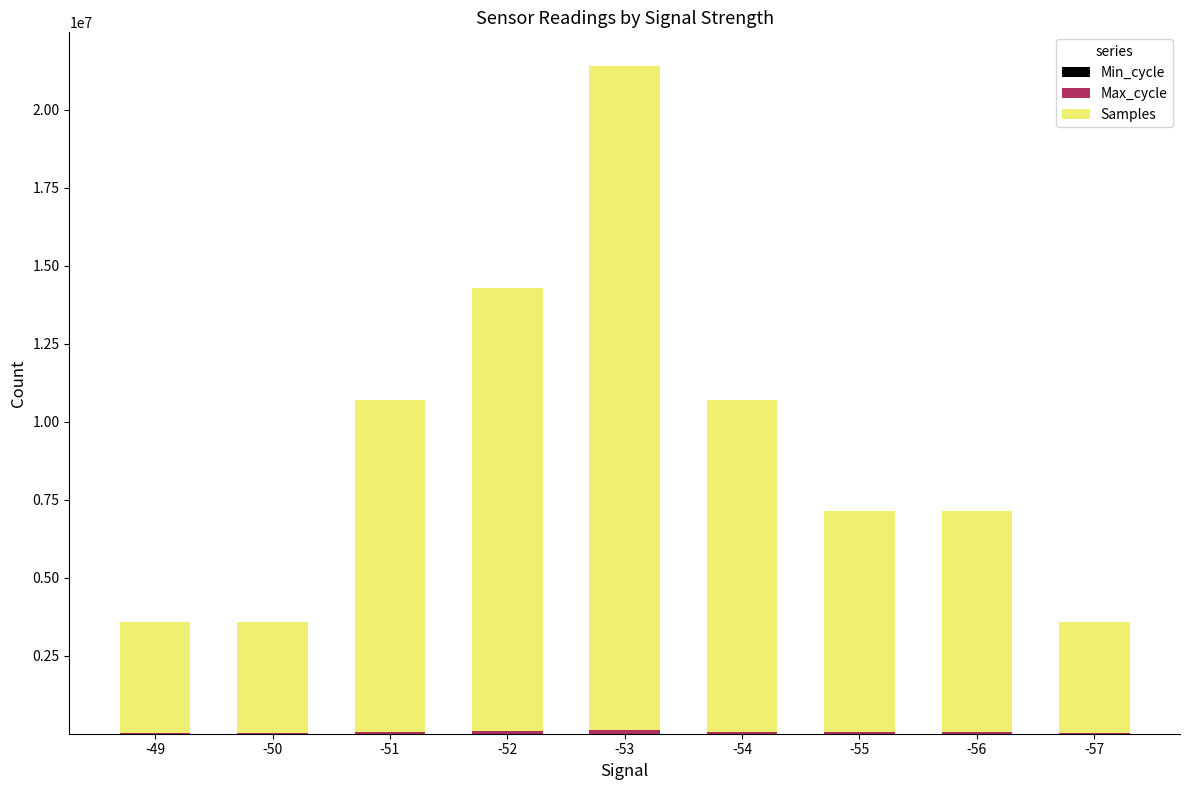

How many categories are shown in the chart?

9